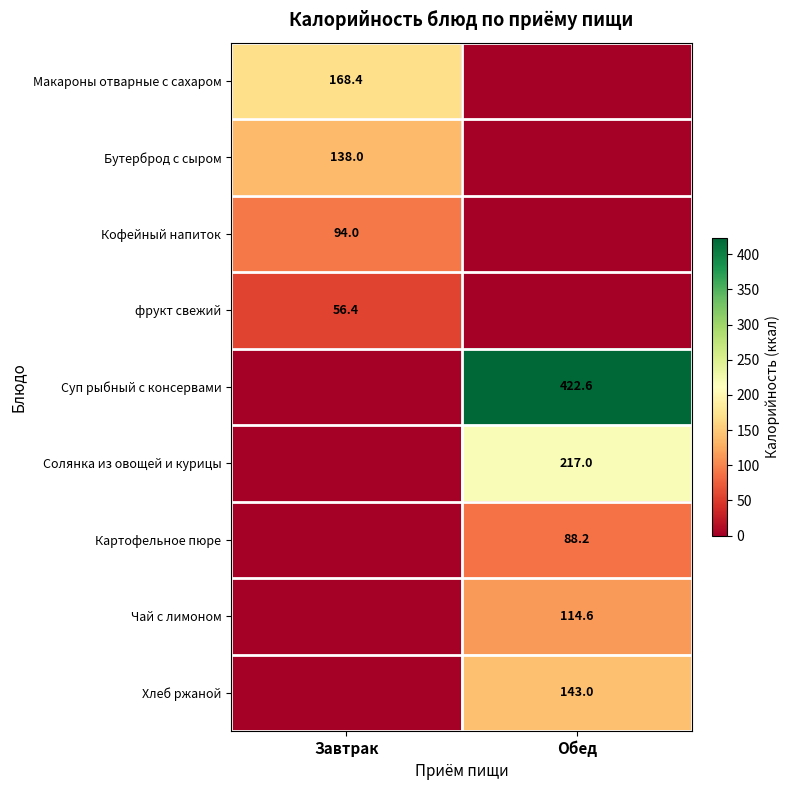

At which category is the sum across all series the highest?

Обед